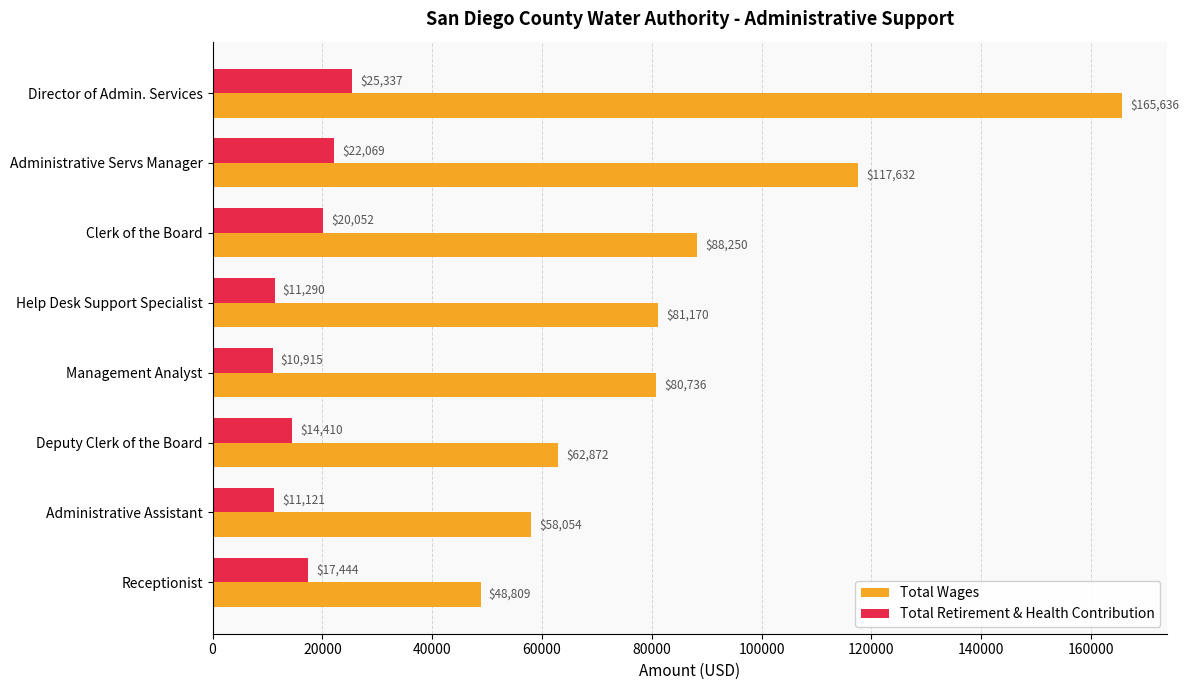

What is the total value across all series at Administrative Servs Manager?

139701